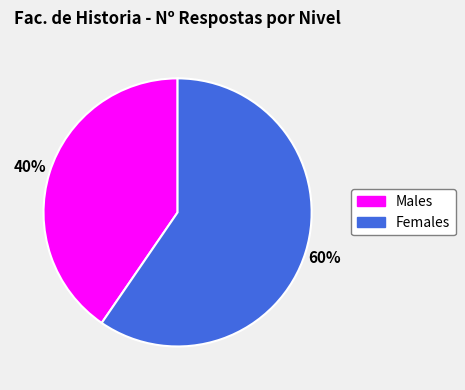

To the nearest percent, what is the average slice percentage?

50%